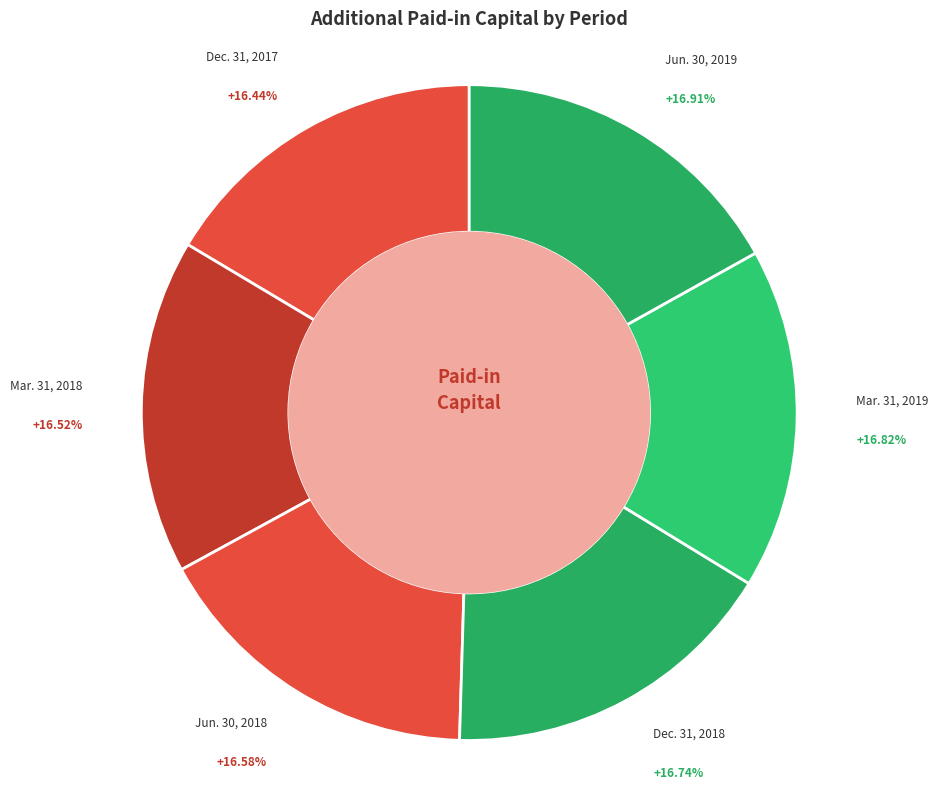

Rank the categories by value from highest to lowest.

Jun. 30, 2019, Mar. 31, 2019, Dec. 31, 2018, Jun. 30, 2018, Mar. 31, 2018, Dec. 31, 2017